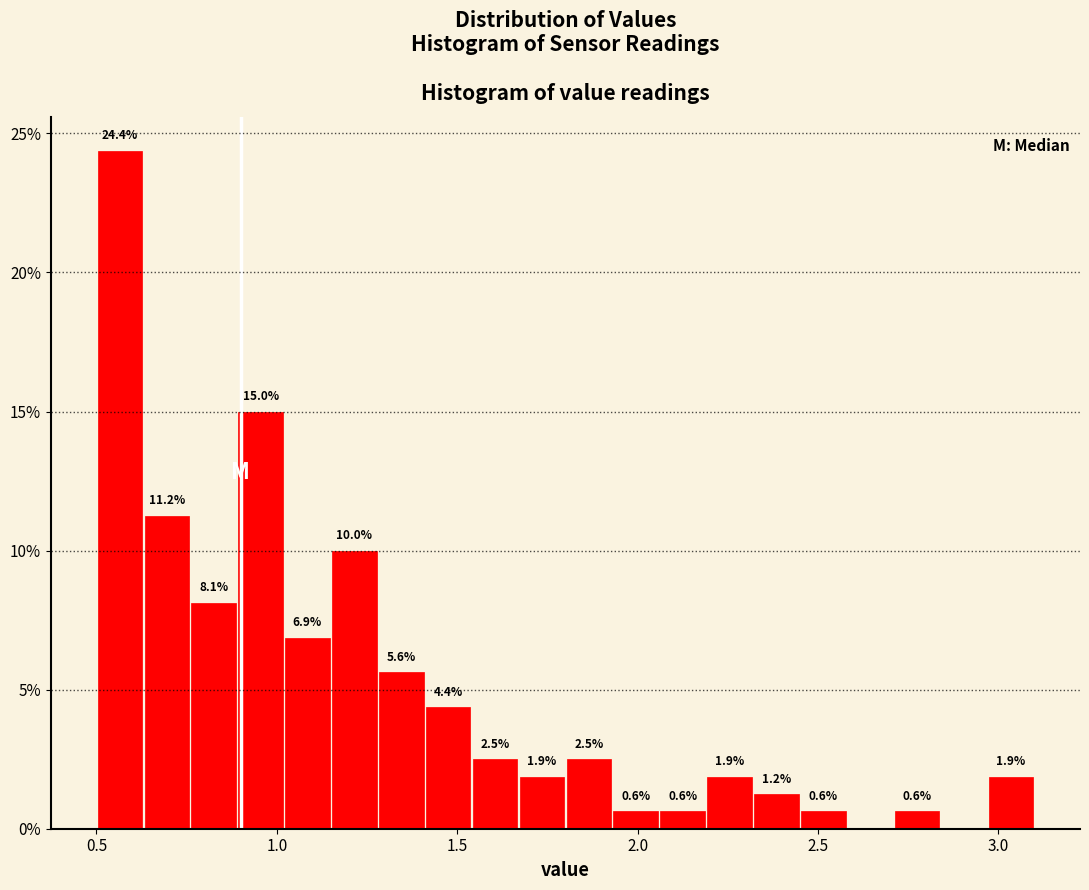

Around what value on the x-axis is the tallest bar? Give the approximate position of its centre, as read against the axis.

0.55